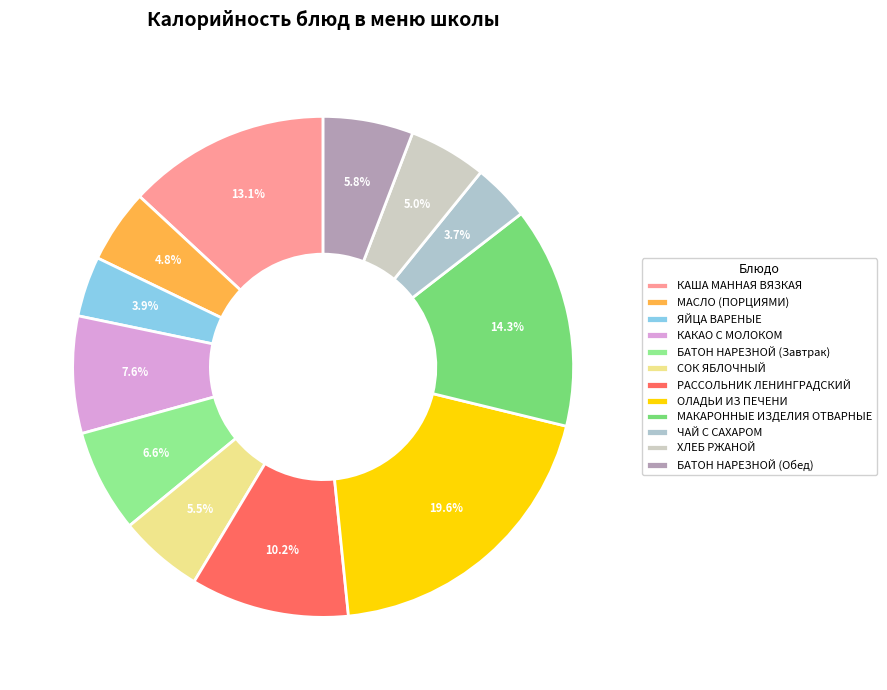

To the nearest percent, what portion does БАТОН НАРЕЗНОЙ (Обед) represent?

6%